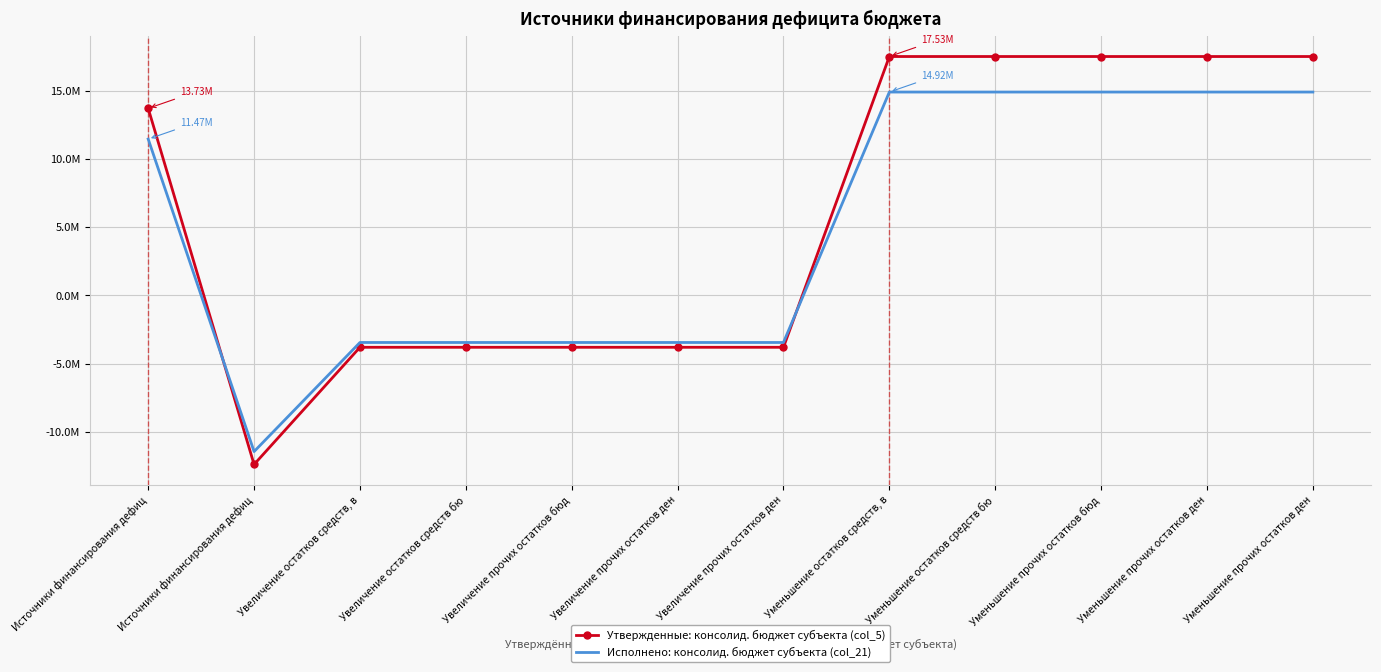

Which series has the widest spread of values?

Утвержденные: консолид. бюджет субъекта (col_5)